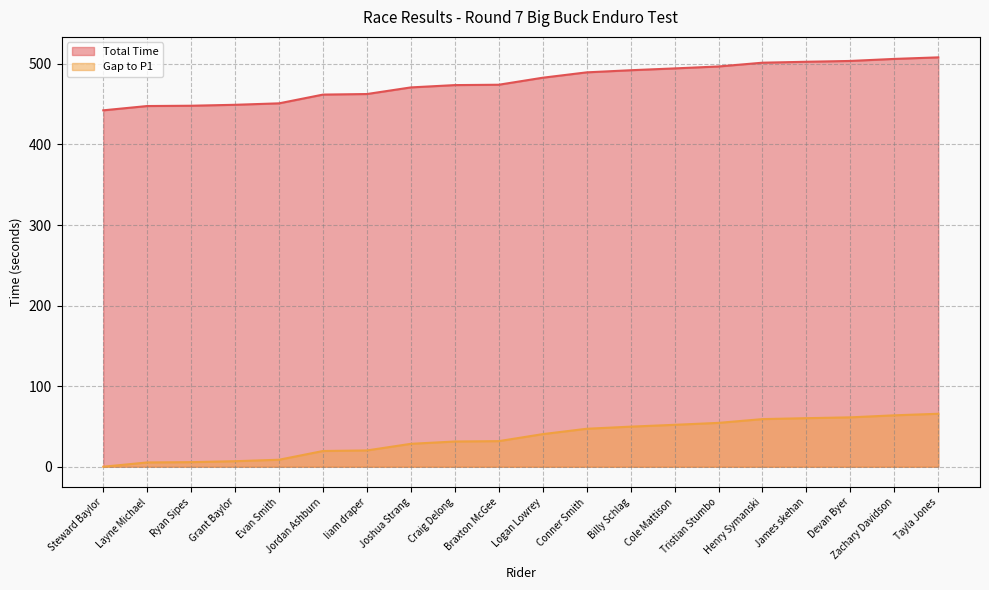

Which series has the largest range (max minus min)?

Gap to P1